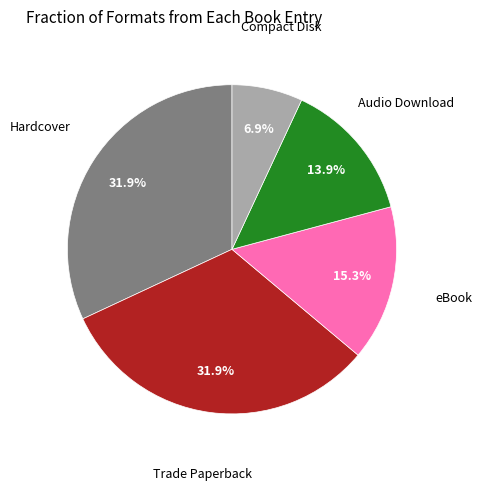

Is there any slice that represents more than half of the pie?

No